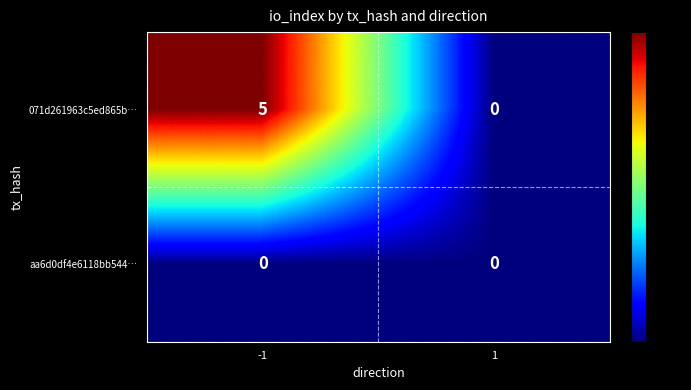

At -1, list the series in order from smallest to largest.

aa6d0df4e6118bb544…, 071d261963c5ed865b…